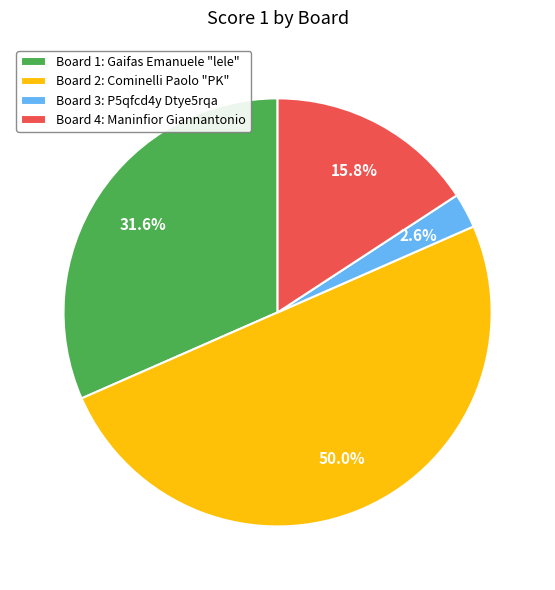

What is the ratio of the value at Board 2: Cominelli Paolo "PK" to the value at Board 4: Maninfior Giannantonio?

3.2